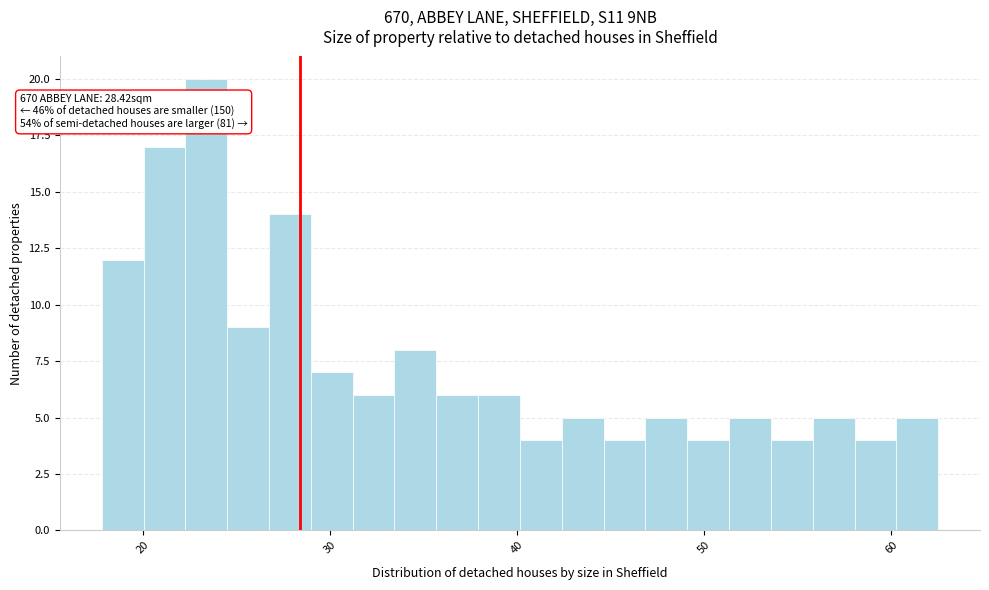

Read against the x-axis, roughly where is the centre of the tallest bar?

23